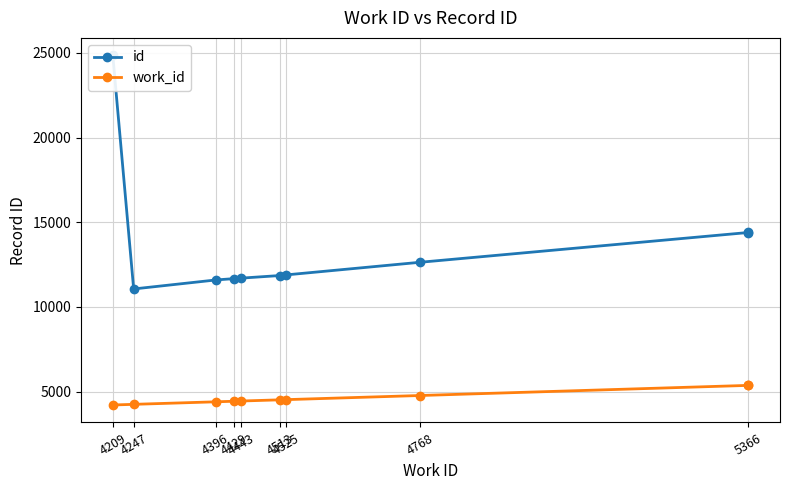

Between 4429 and 4443, which is larger?

4443